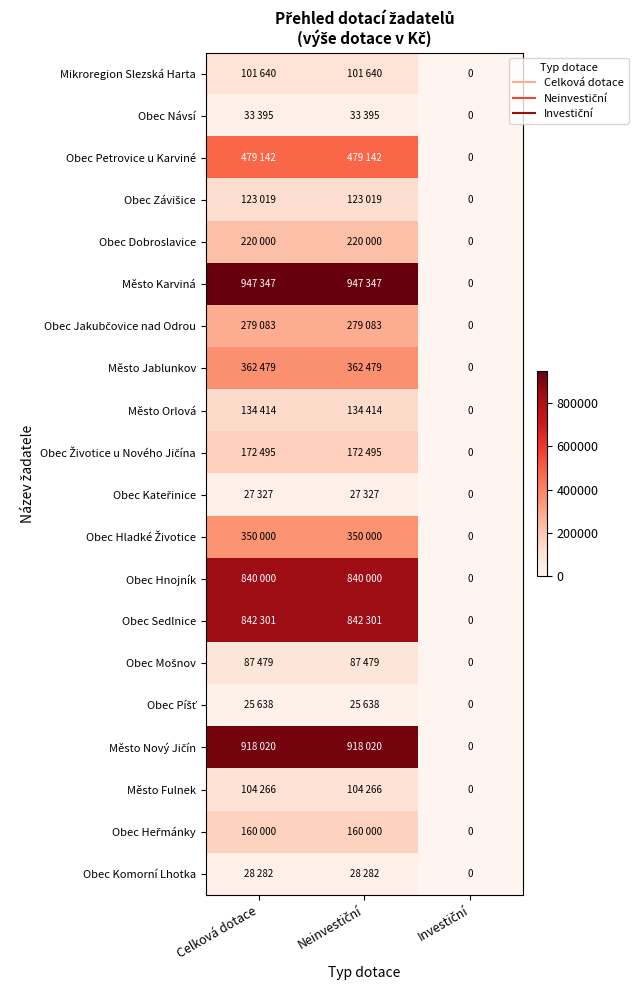

The value of Obec Hnojník at Investiční is 0. True or false?

True